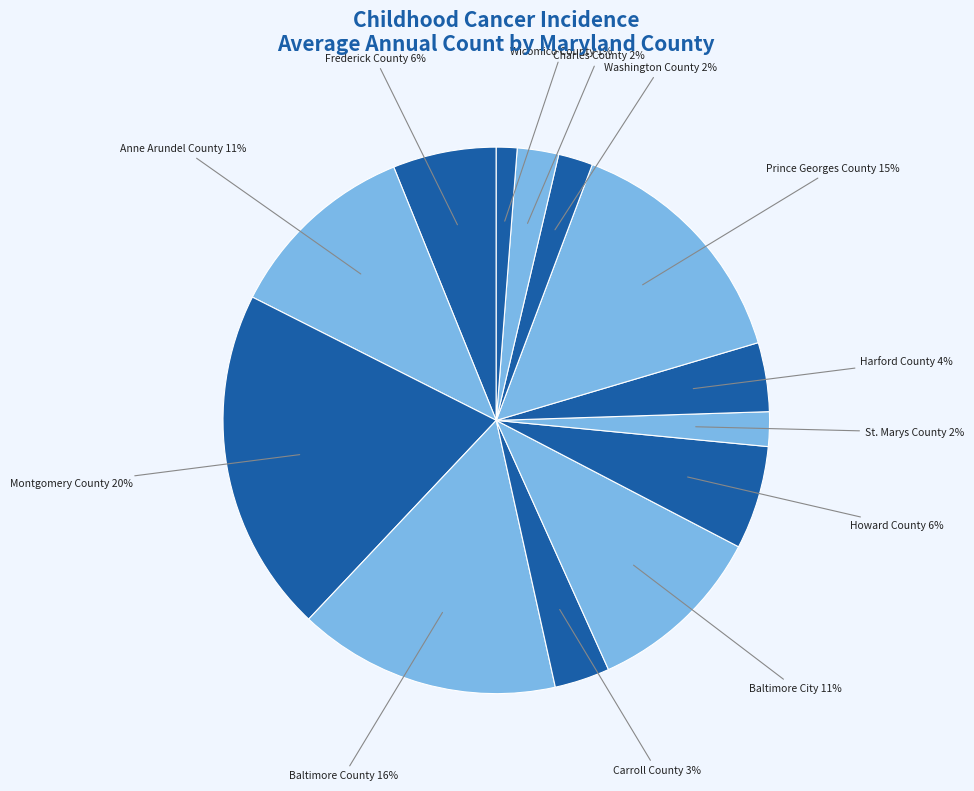

What is the largest slice in the pie chart?

Montgomery County